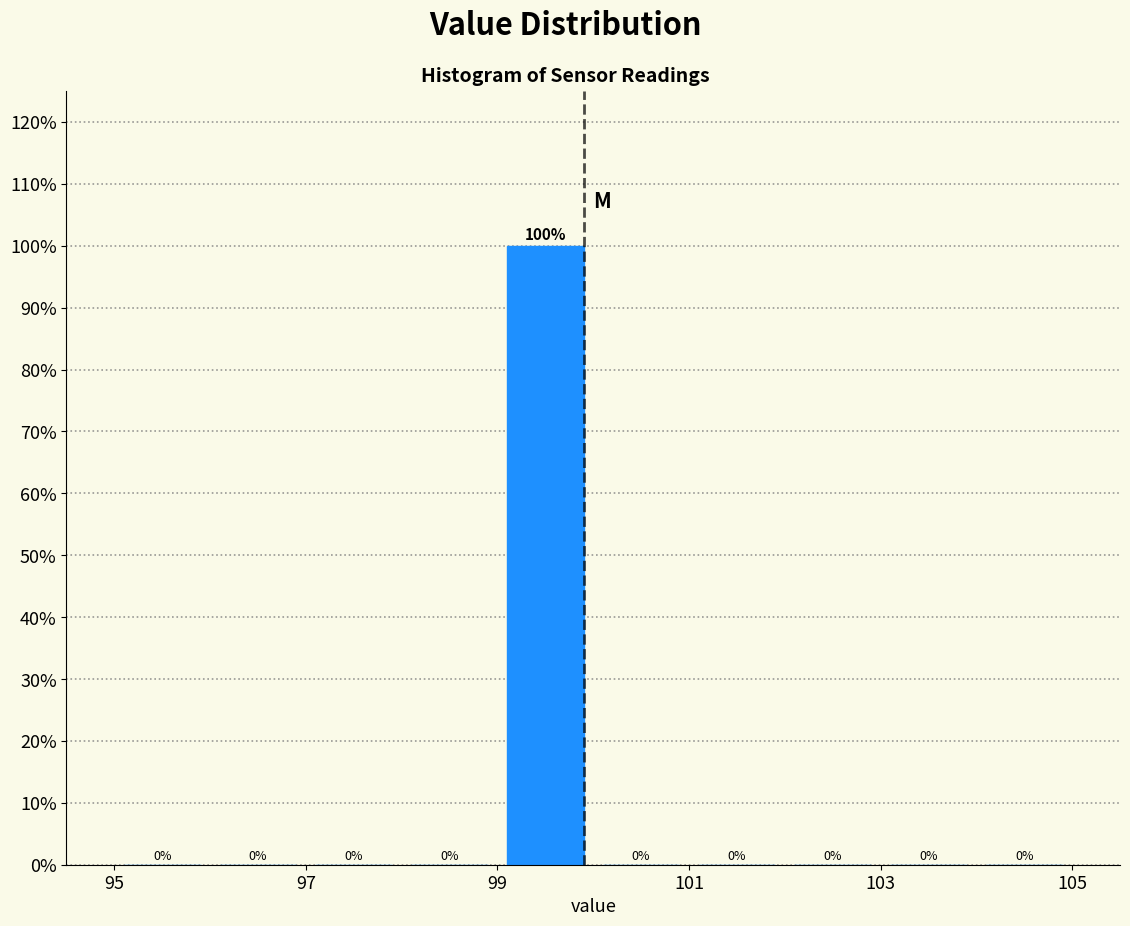

Reading left to right, transcribe this chart: for each bar, give the range it covers on the x-axis and its height.

95 to 96: 0
96 to 97: 0
97 to 98: 0
98 to 99: 0
99 to 100: 100
100 to 101: 0
101 to 102: 0
102 to 103: 0
103 to 104: 0
104 to 105: 0